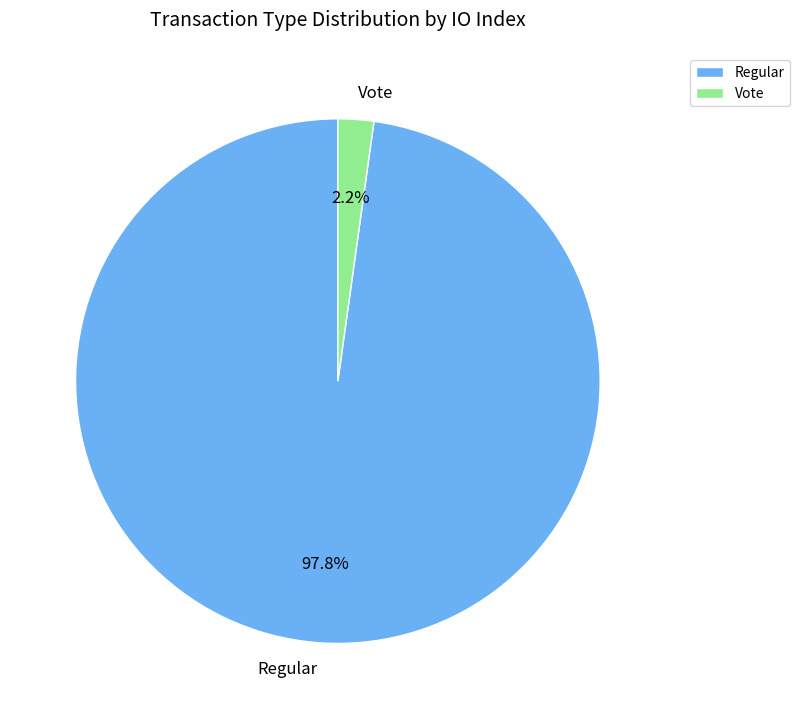

Is there a majority slice in this chart?

Yes